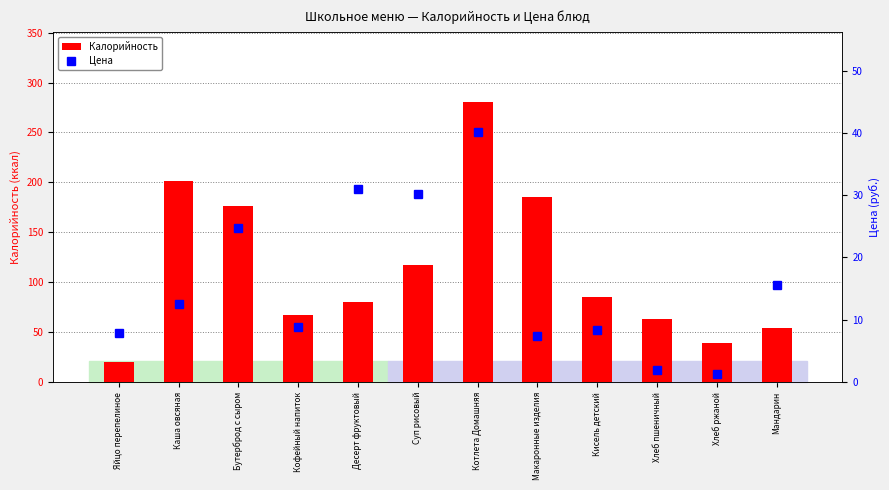

Reading right to left, transcribe all the data shown in this chart.

Калорийность: 54.2	39.1	63.2	85.6	185.4	280.8	117.6	80.2	66.7	175.9	201.2	20.1
Цена: 15.5	1.3	1.9	8.4	7.4	40.2	30.2	31.1	8.8	24.8	12.5	7.8